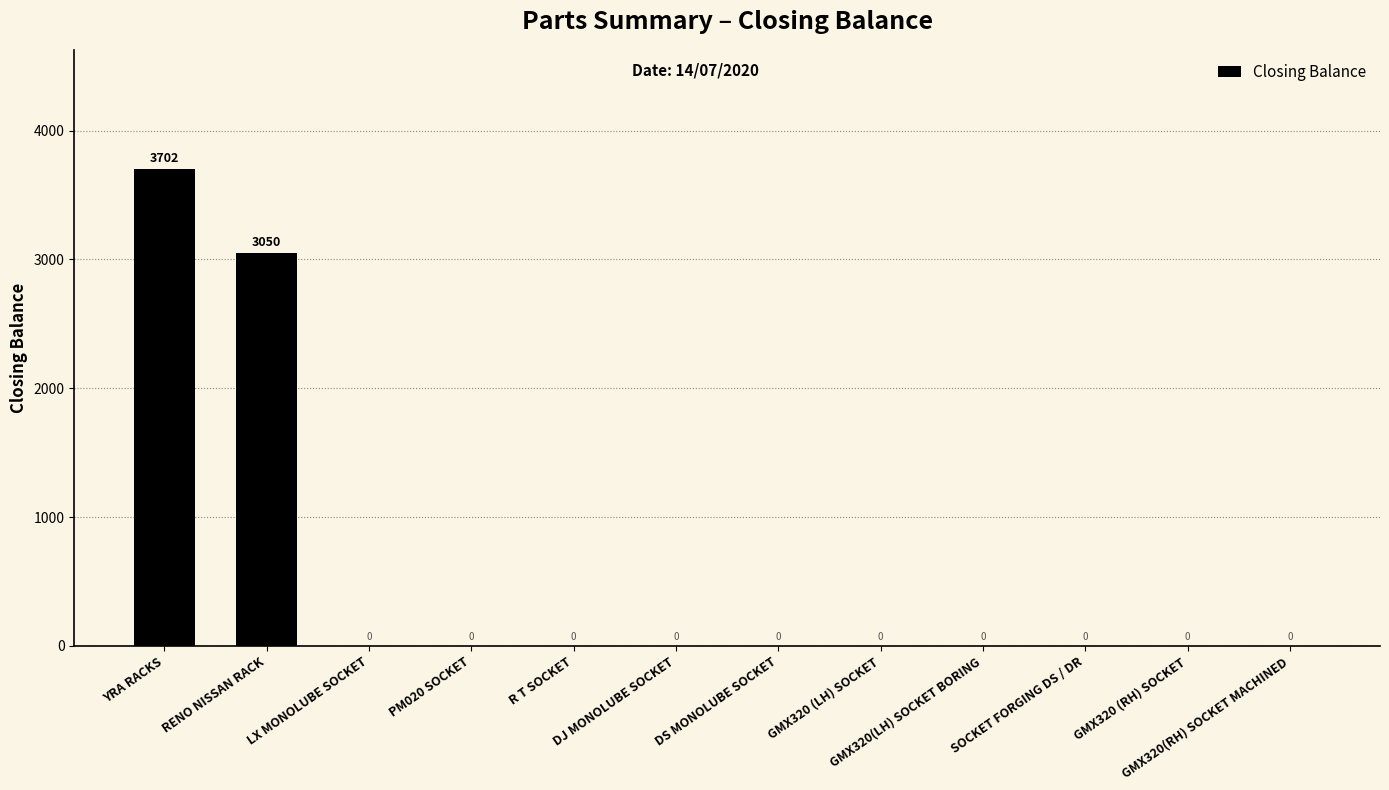

What is the sum of all values?

6752